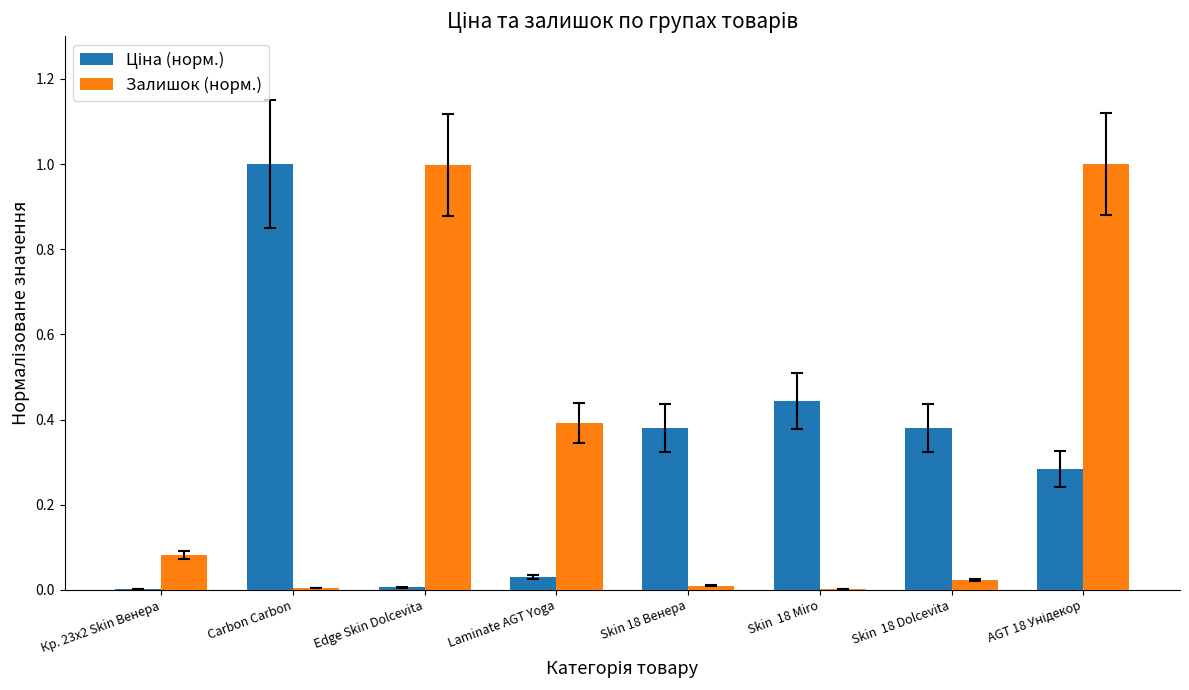

What is the maximum value shown in the chart?

1.0